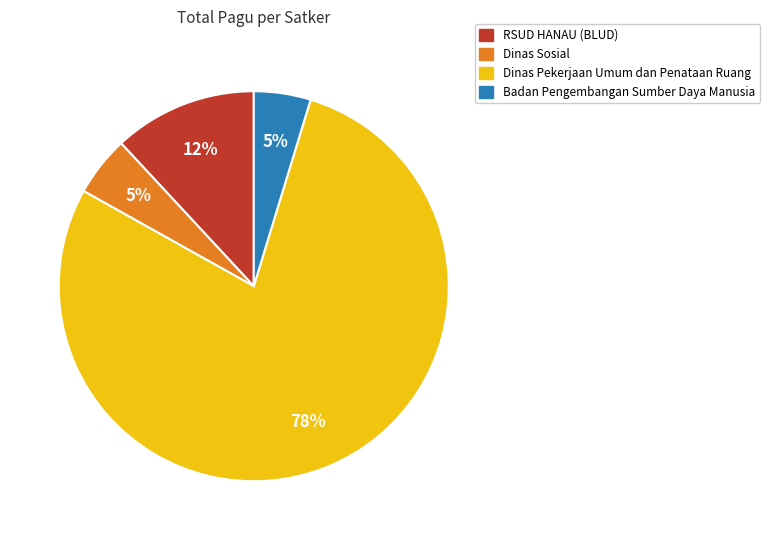

Combined, do Dinas Pekerjaan Umum dan Penataan Ruang and Dinas Sosial account for over 50%?

Yes